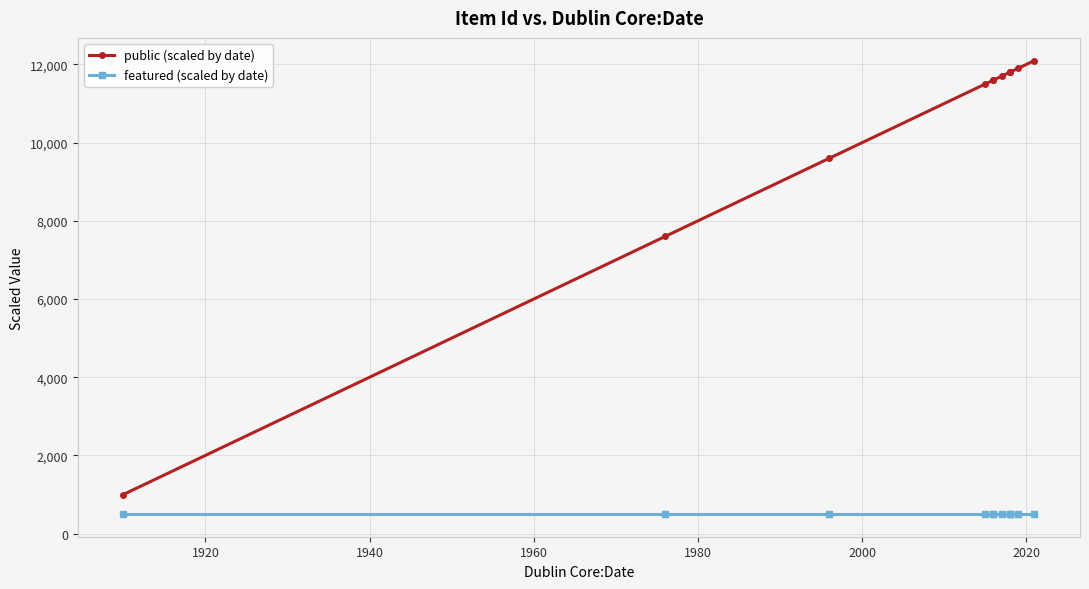

Is this an area chart (filled region under the line)?

No